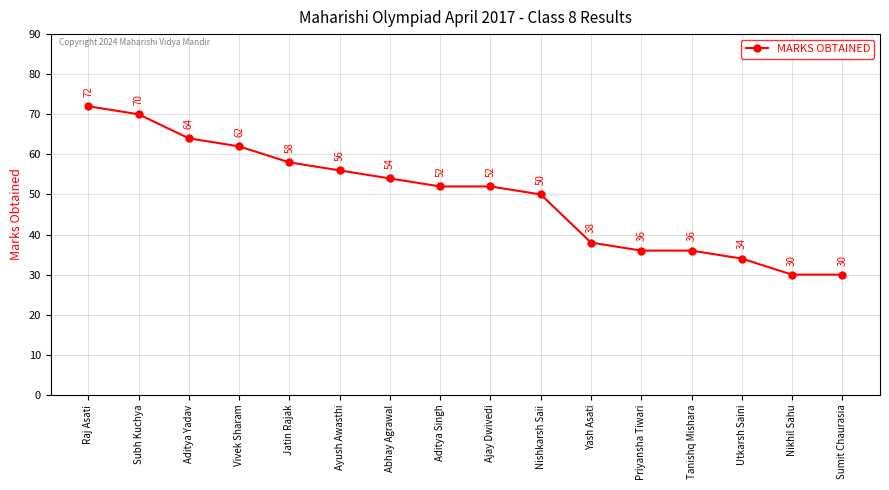

The chart shows a value of 21 at Nishkarsh Saii. True or false?

False